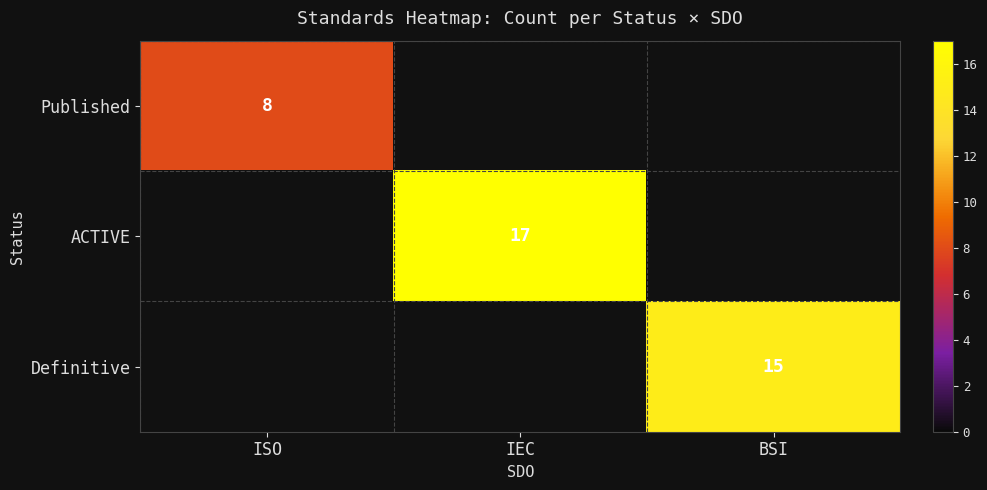

Between ISO and IEC, which is larger?

IEC